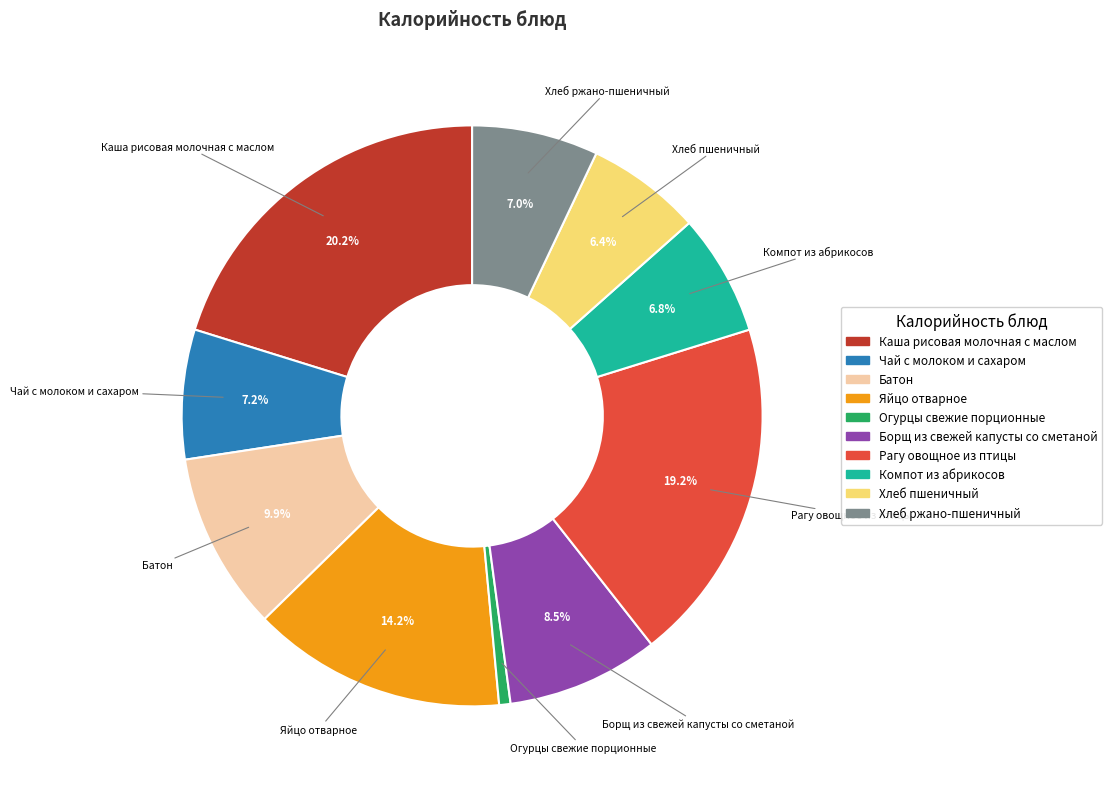

What portion of the pie excludes Батон?

90.1%